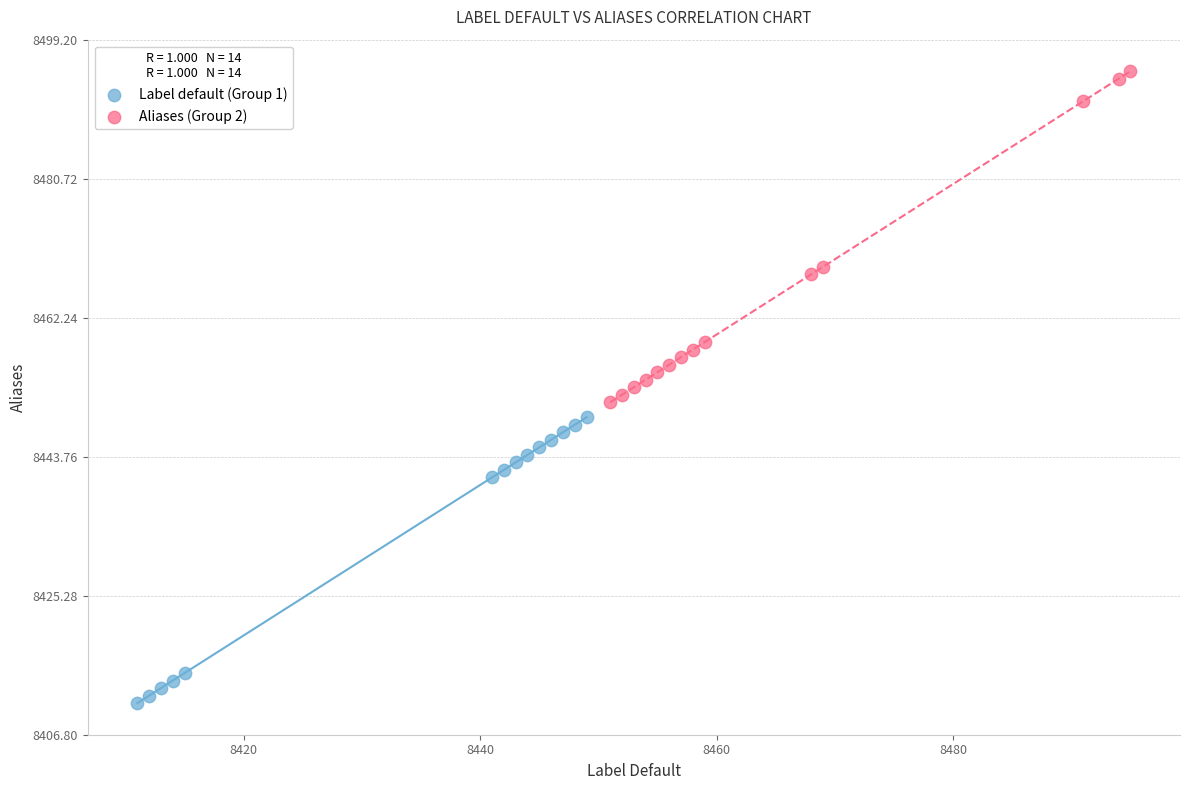

Which series contains the highest Y value?

Aliases (Group 2)